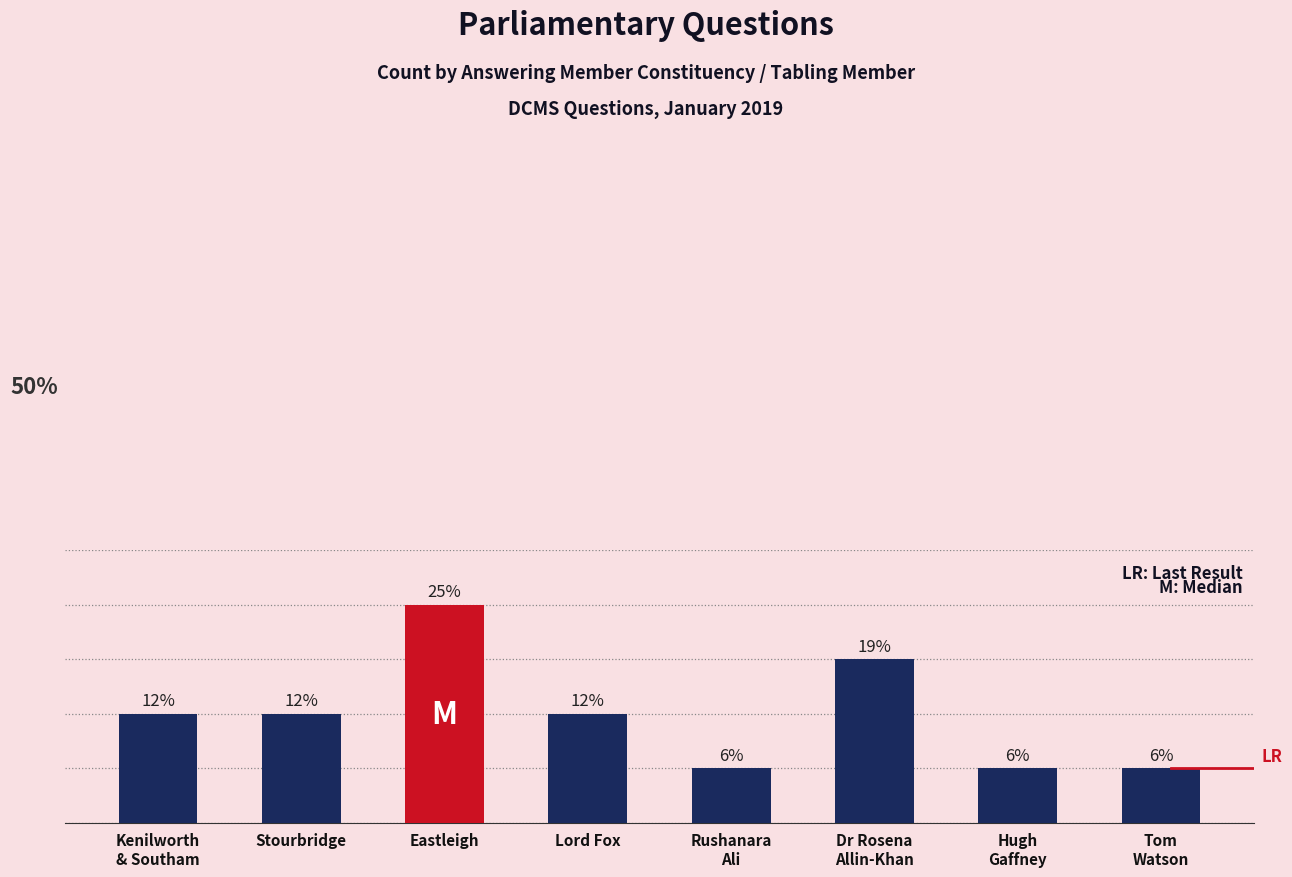

List the labels in order of value, smallest first.

Rushanara
Ali, Hugh
Gaffney, Tom
Watson, Kenilworth
& Southam, Stourbridge, Lord Fox, Dr Rosena
Allin-Khan, Eastleigh